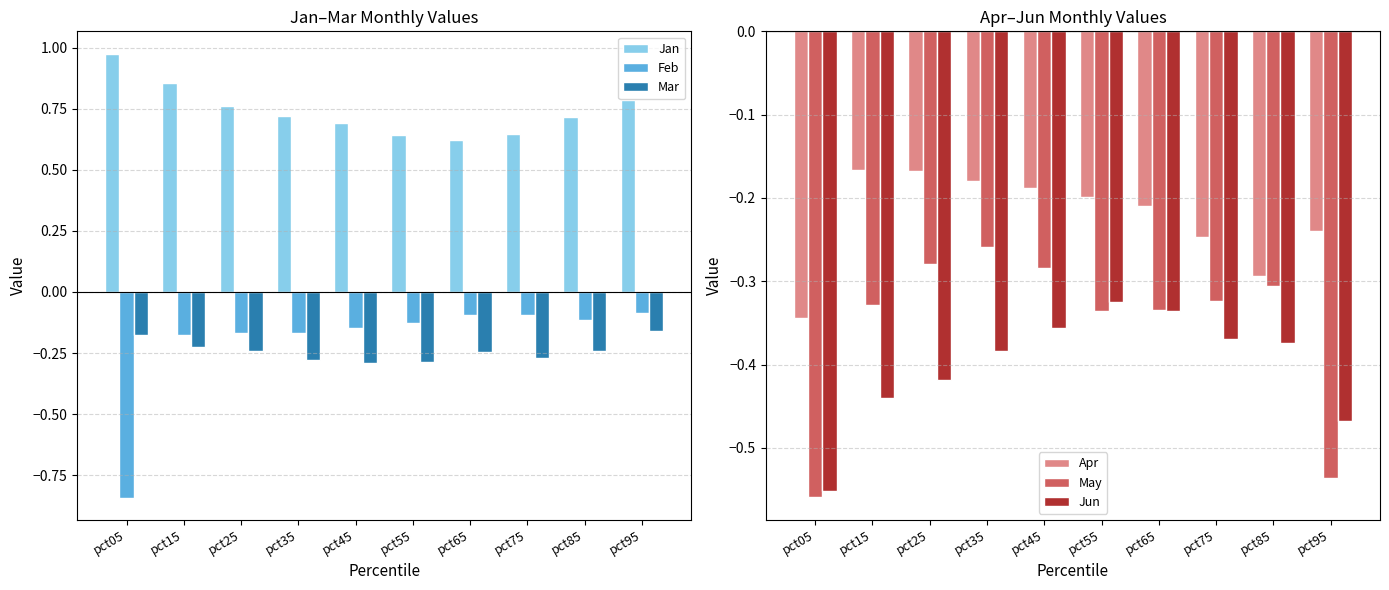

Rank the categories by Jun value from lowest to highest.

pct05, pct95, pct15, pct25, pct35, pct85, pct75, pct45, pct65, pct55